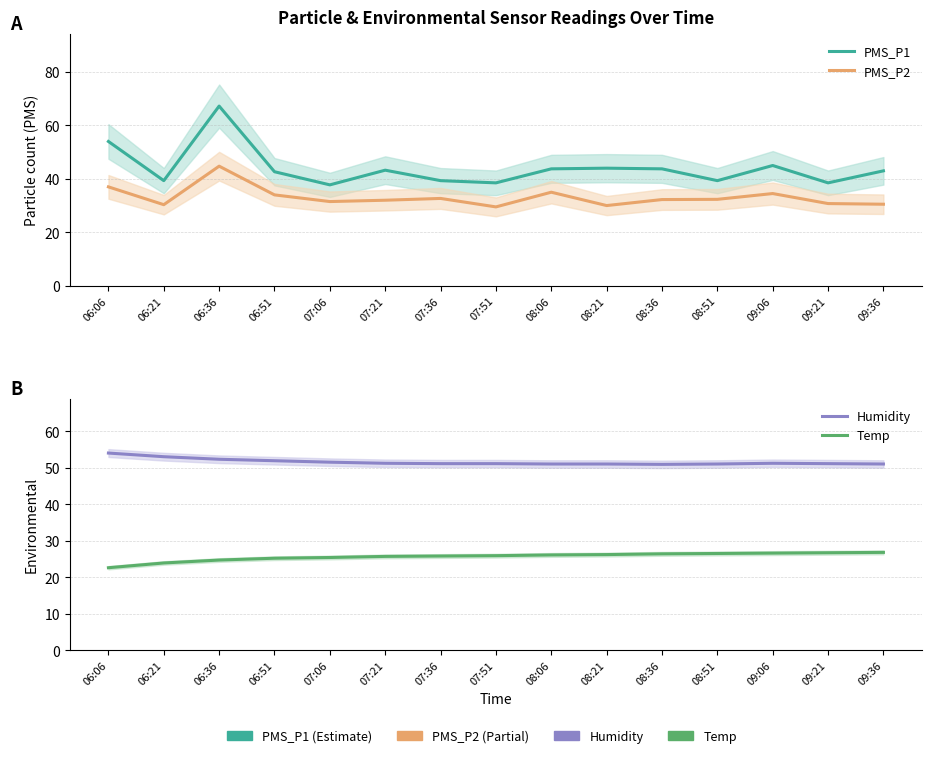

True or false: Temp and Humidity cross at least once.

False